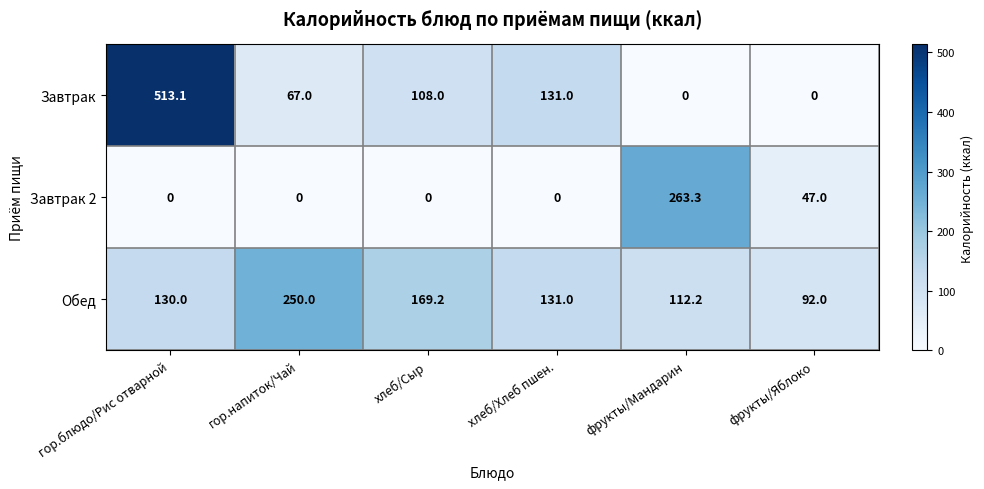

At which label is Обед closest to 171?

хлеб/Сыр